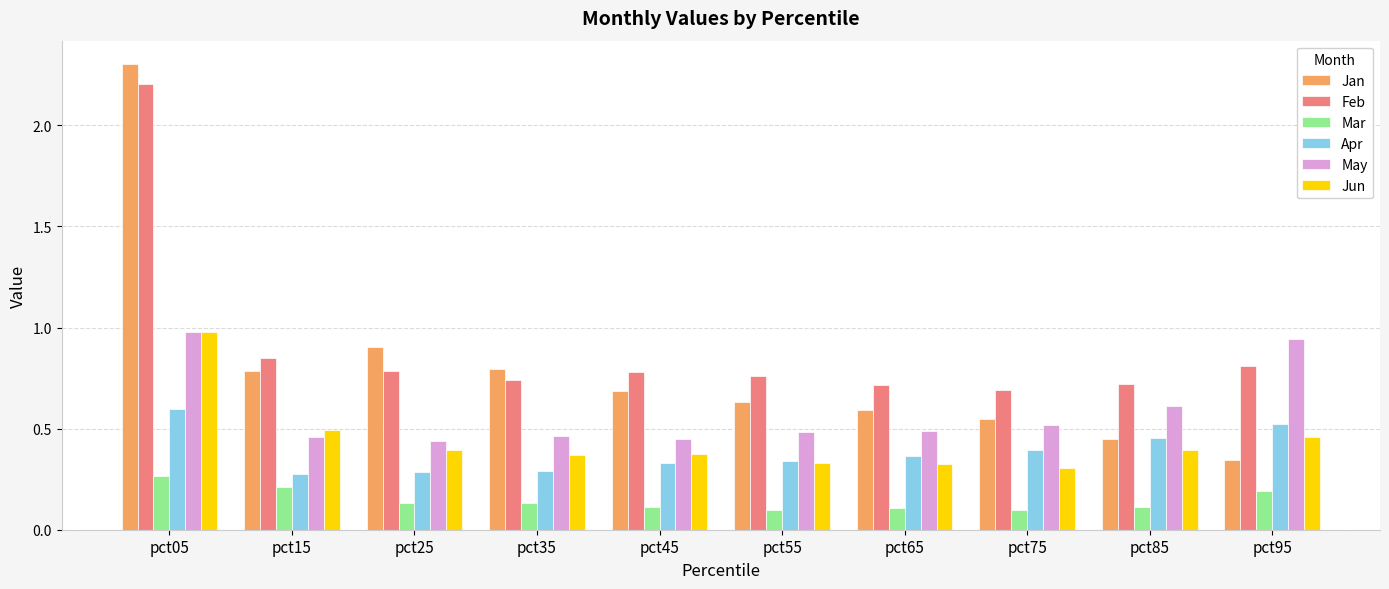

What is the maximum value for Jan?

2.3